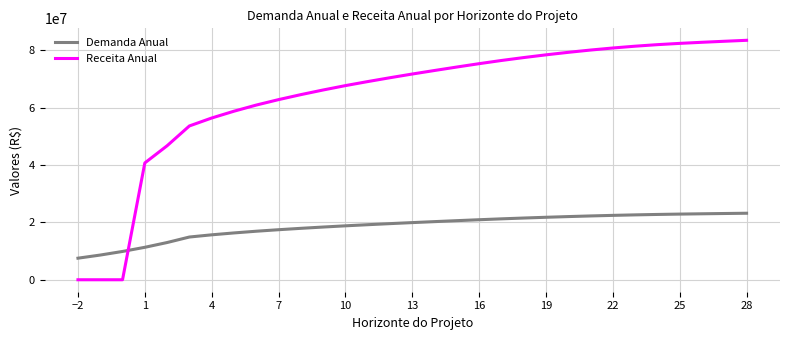

What is the highest value of the Demanda Anual series?

23199948.3